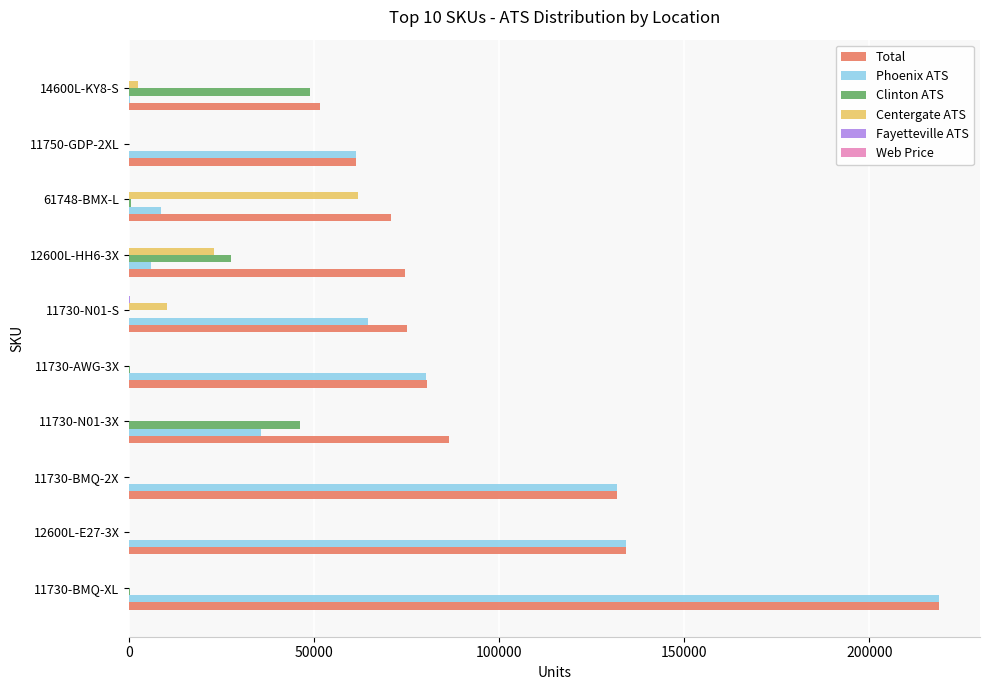

What is the sum of all Centergate ATS values?

97059.0